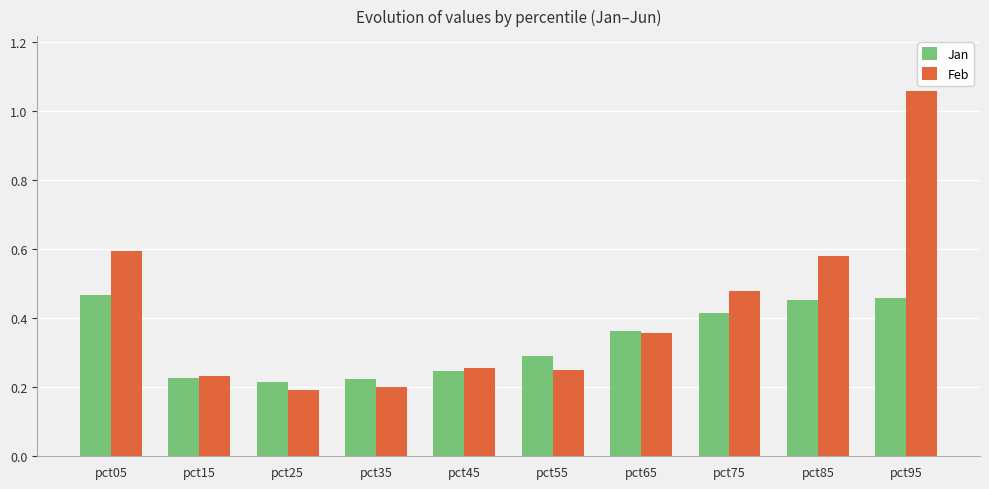

How many Jan values are between 0 and 1?

10